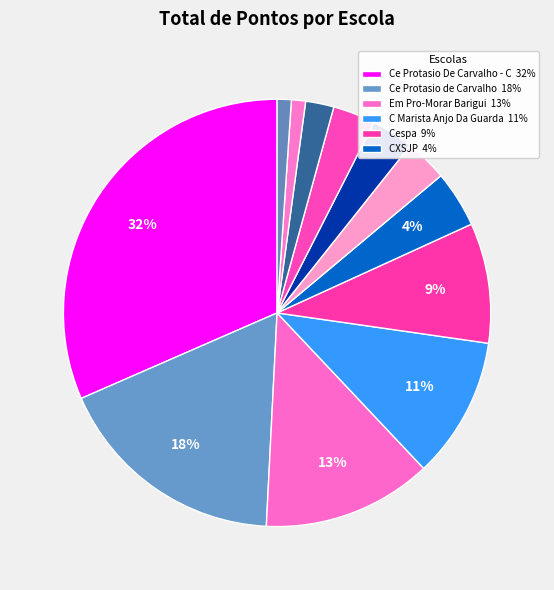

How many slices are in this pie chart?

12